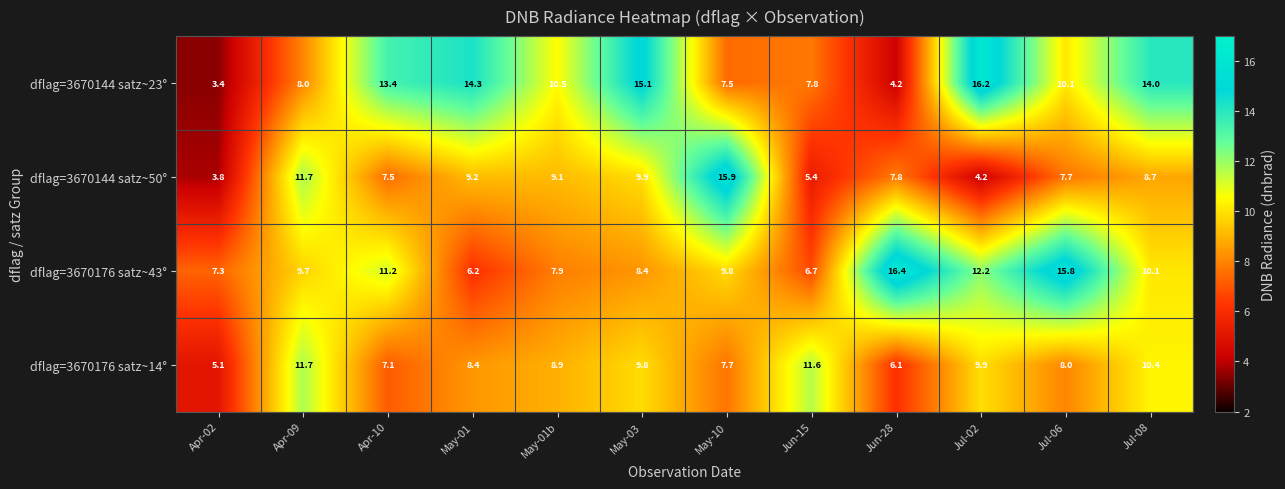

Rank the series at Jul-08 from highest to lowest value.

dflag=3670144 satz~23°, dflag=3670176 satz~14°, dflag=3670176 satz~43°, dflag=3670144 satz~50°